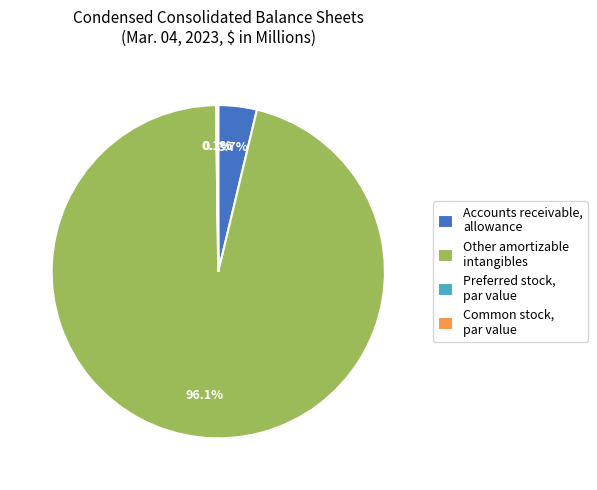

Does Other amortizable intangibles account for over 50% of the chart?

Yes